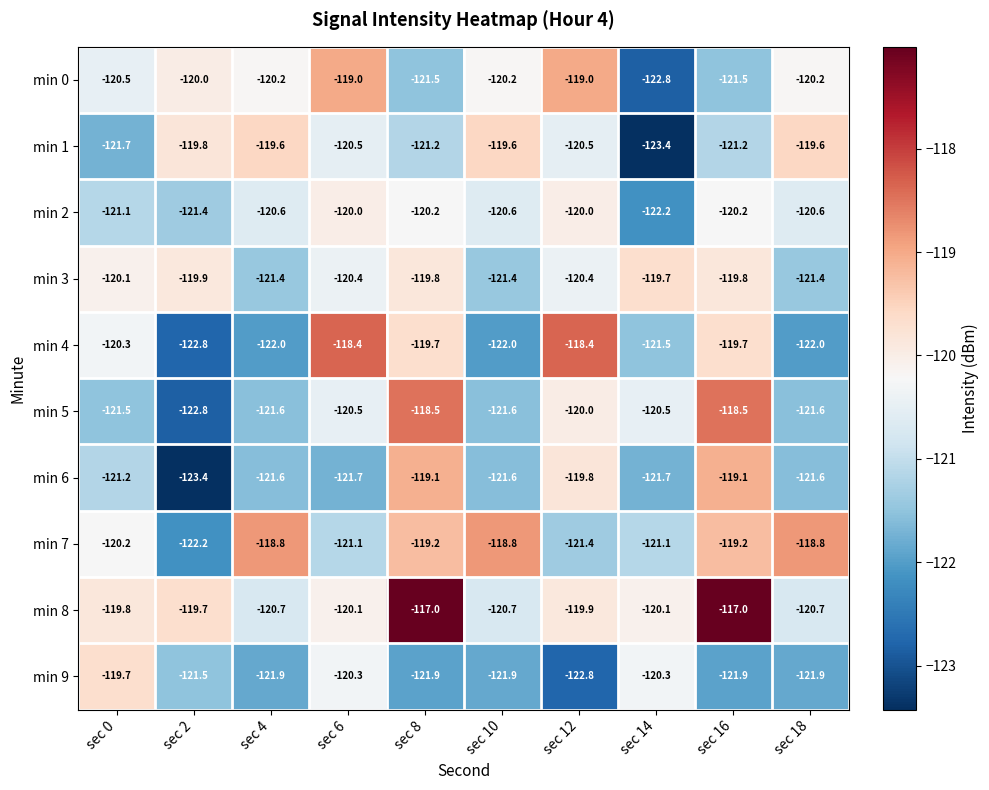

Rank the series at sec 8 from highest to lowest value.

min 8, min 5, min 6, min 7, min 4, min 3, min 2, min 1, min 0, min 9